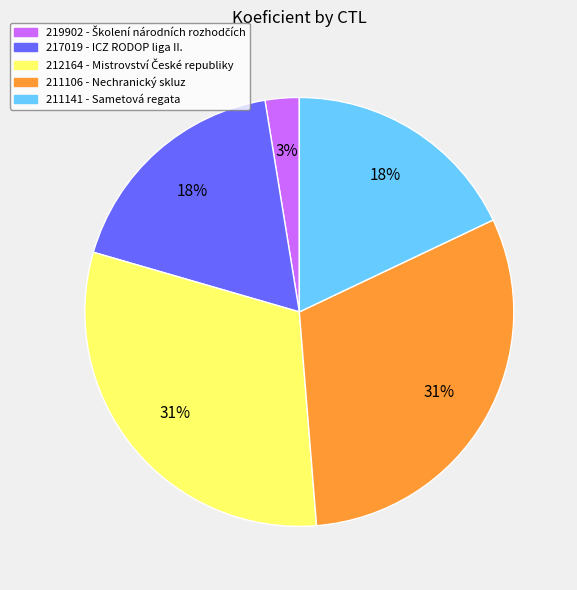

Does 219902 represent more than half of the total?

No